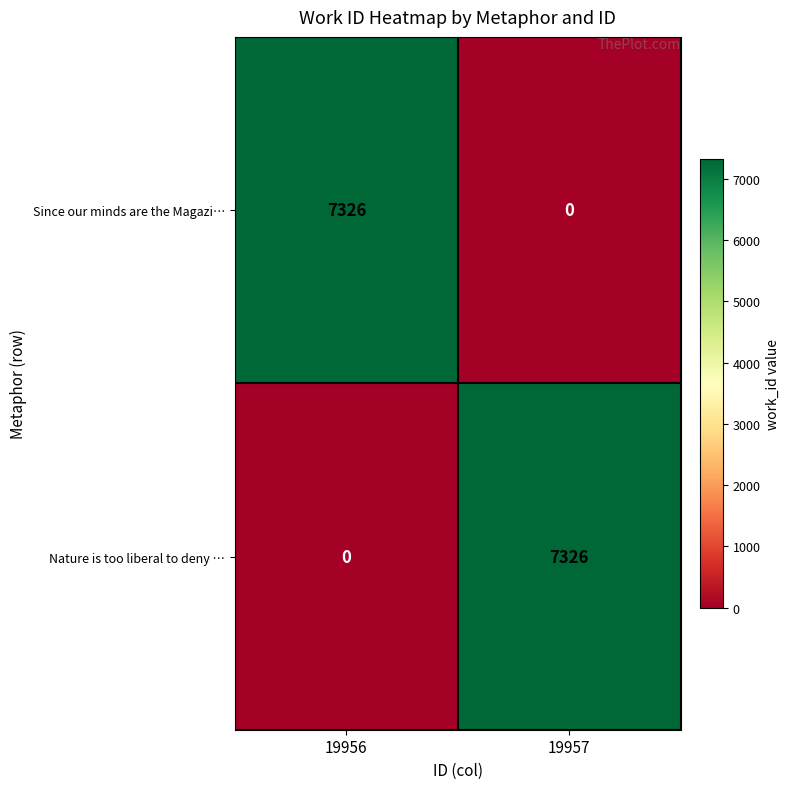

List the labels in order of Since our minds are the Magazi… value, smallest first.

19957, 19956